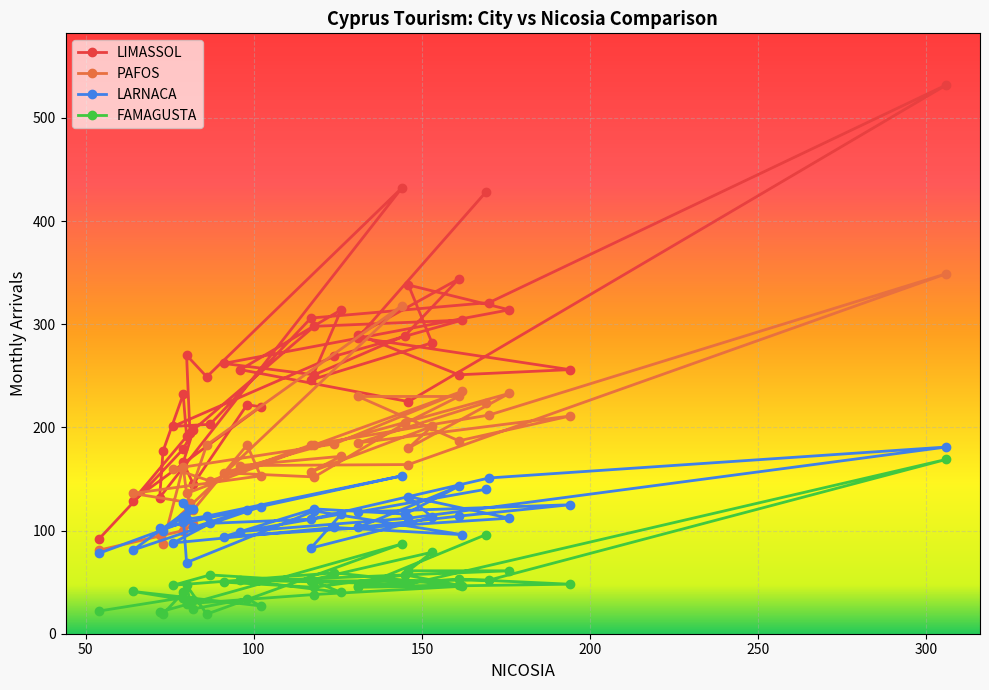

What is the minimum value for LARNACA?

69